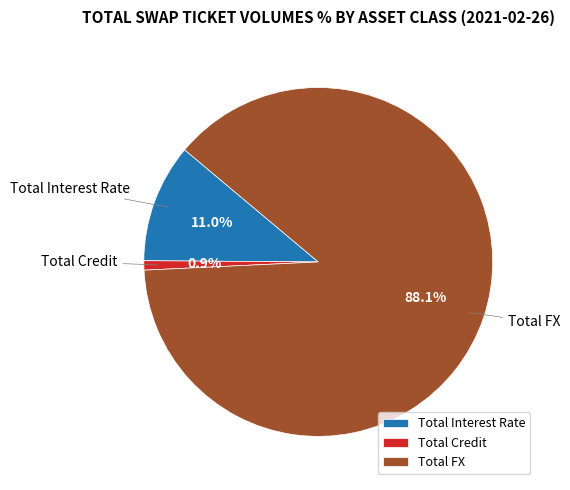

Which has a higher value, Total Interest Rate or Total FX?

Total FX